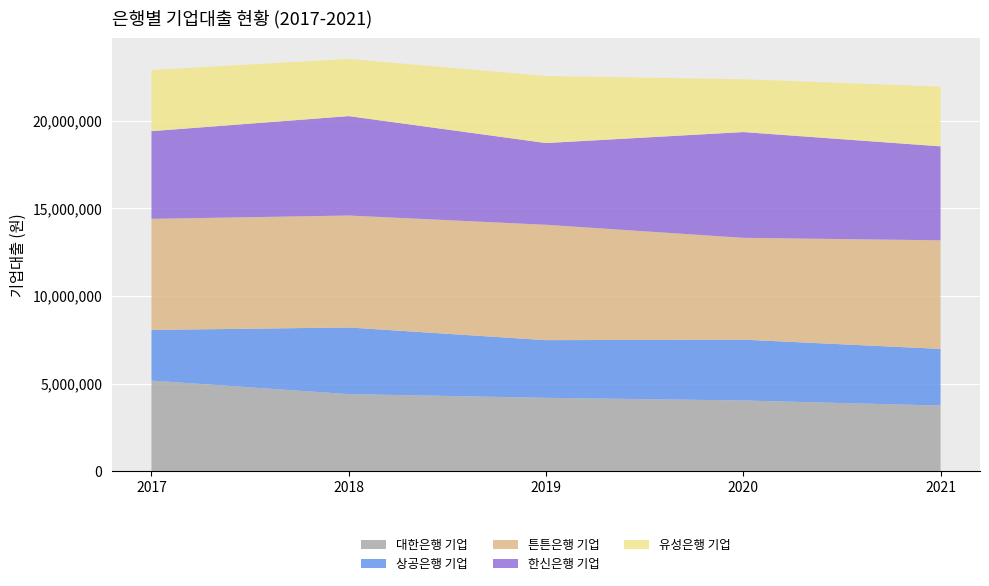

Reading right to left, extract all data points from this chart.

대한은행 기업: 2021=3744200	2020=4035000	2019=4186200	2018=4398200	2017=5168600
상공은행 기업: 2021=3231500	2020=3469200	2019=3288900	2018=3800700	2017=2889000
튼튼은행 기업: 2021=6193400	2020=5806400	2019=6580300	2018=6384000	2017=6335700
한신은행 기업: 2021=5359900	2020=6032900	2019=4661000	2018=5670500	2017=5002100
유성은행 기업: 2021=3402500	2020=3011200	2019=3823100	2018=3259800	2017=3490900